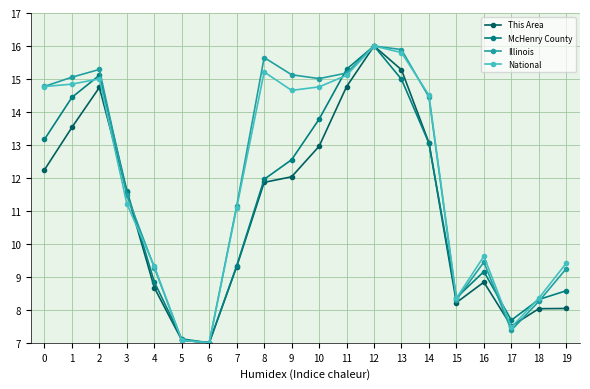

Is this an area chart (filled region under the line)?

No